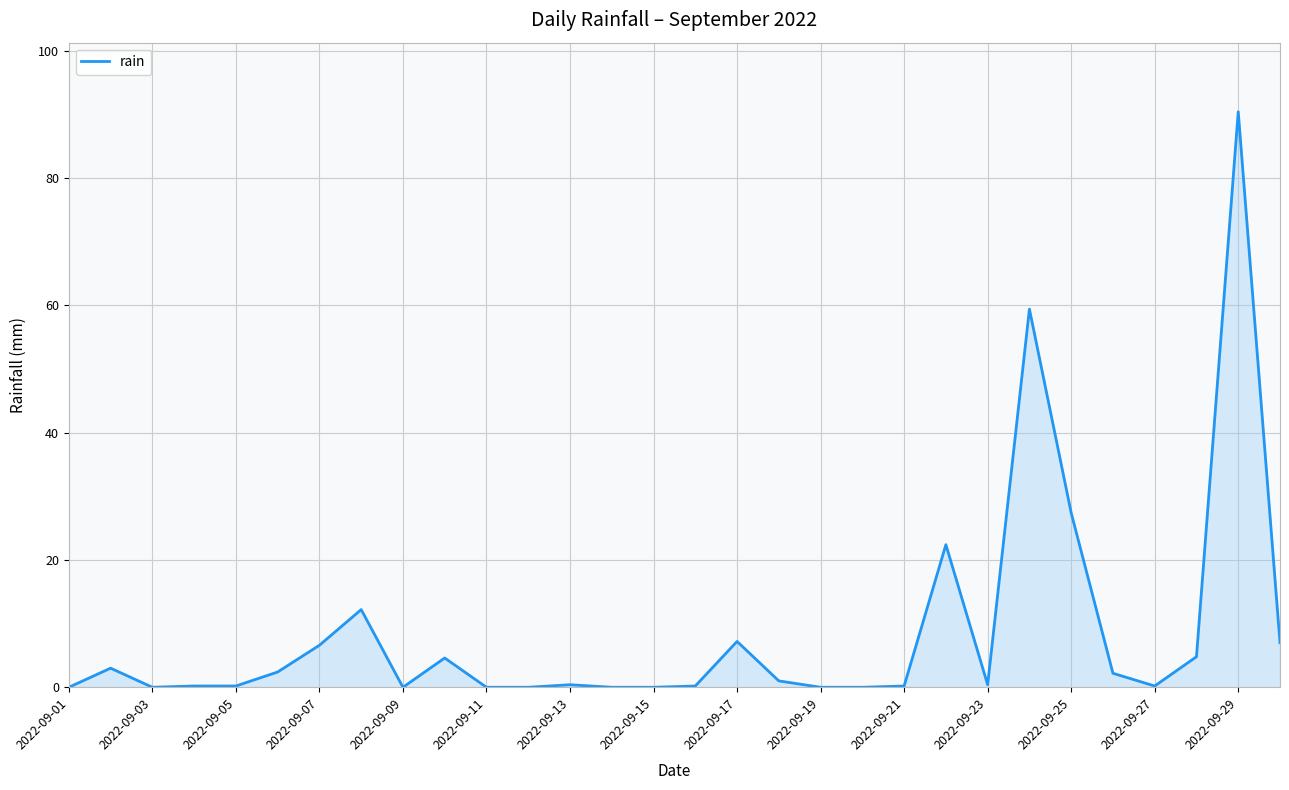

What is the average value?

8.4